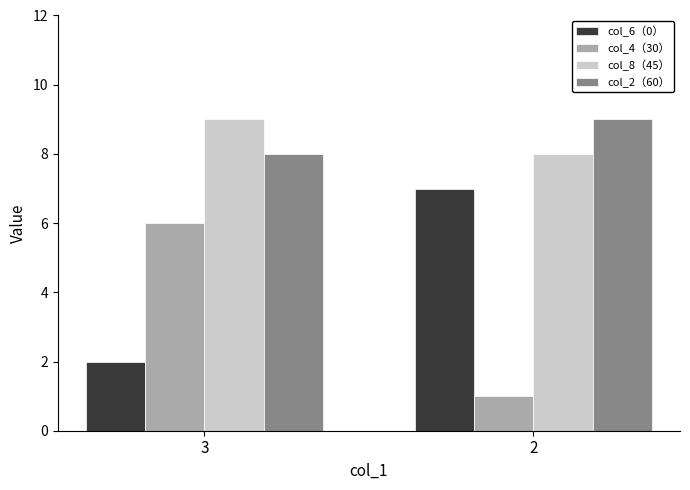

Where is col_4（30） nearest to the value 3?

2